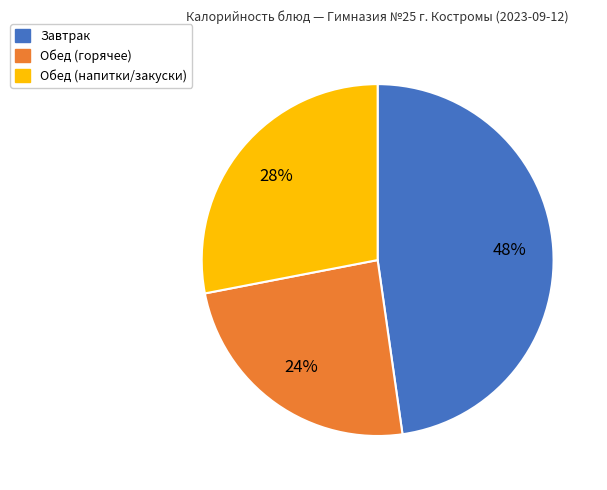

To the nearest percent, what is the average slice percentage?

33%